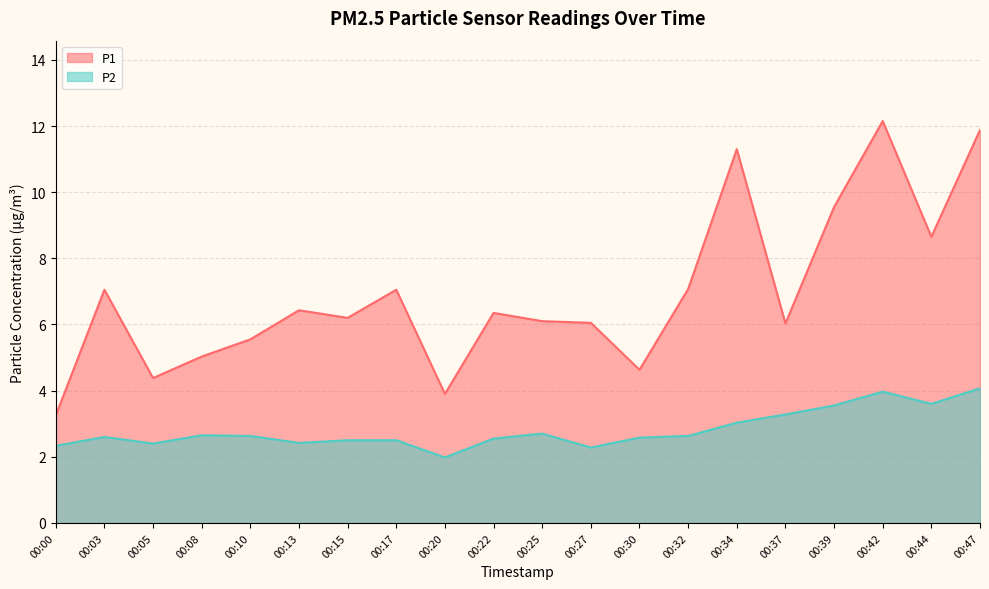

Which series changed the most between 00:15 and 00:20?

P1